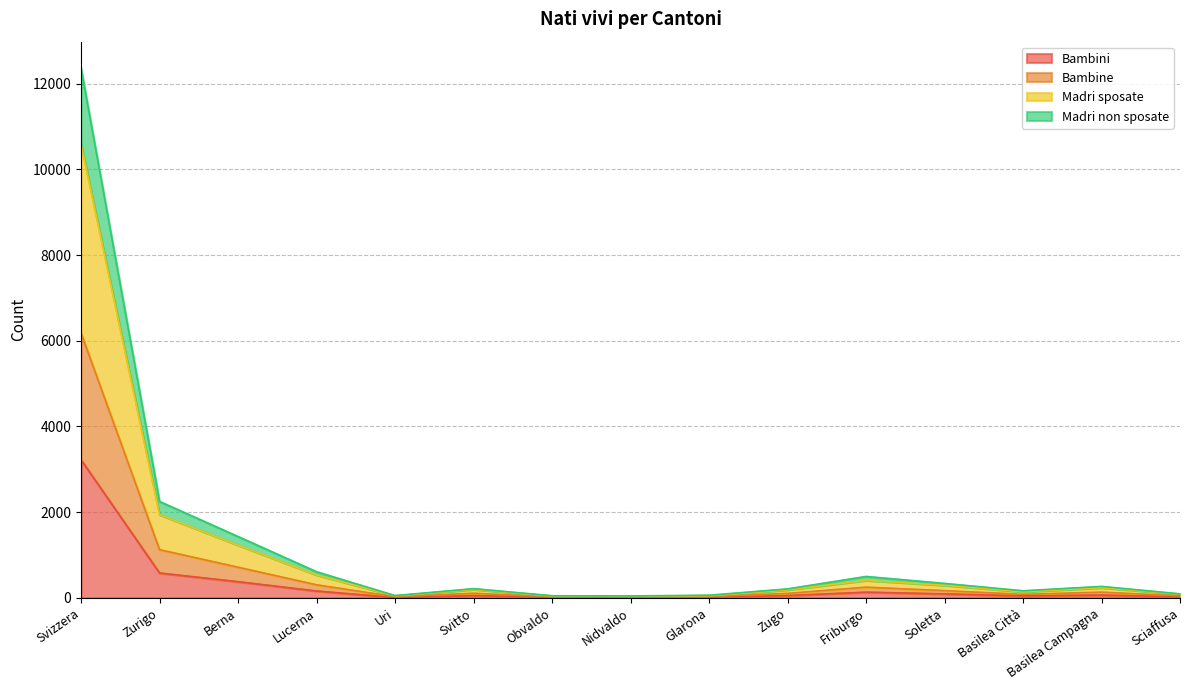

What is the value of the Bambini point at the 11th from the left?

134